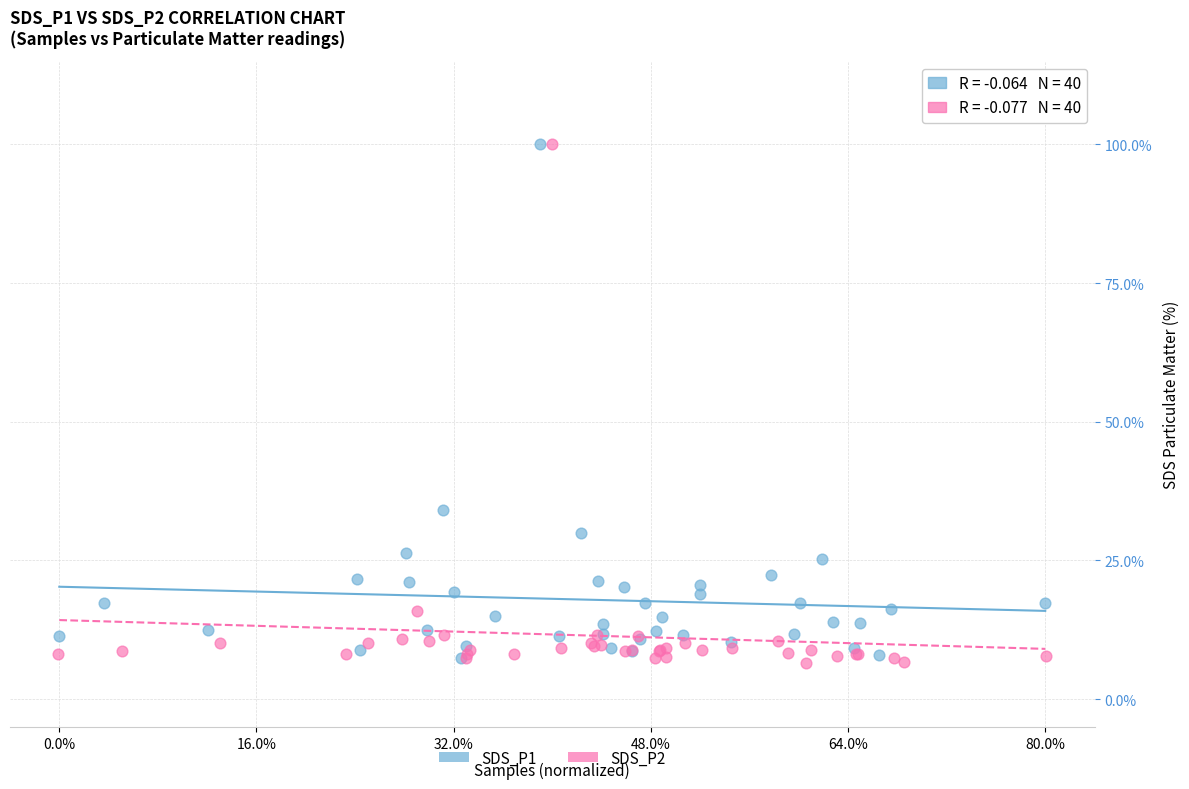

What are all the series names shown in the legend?

SDS_P1, SDS_P2